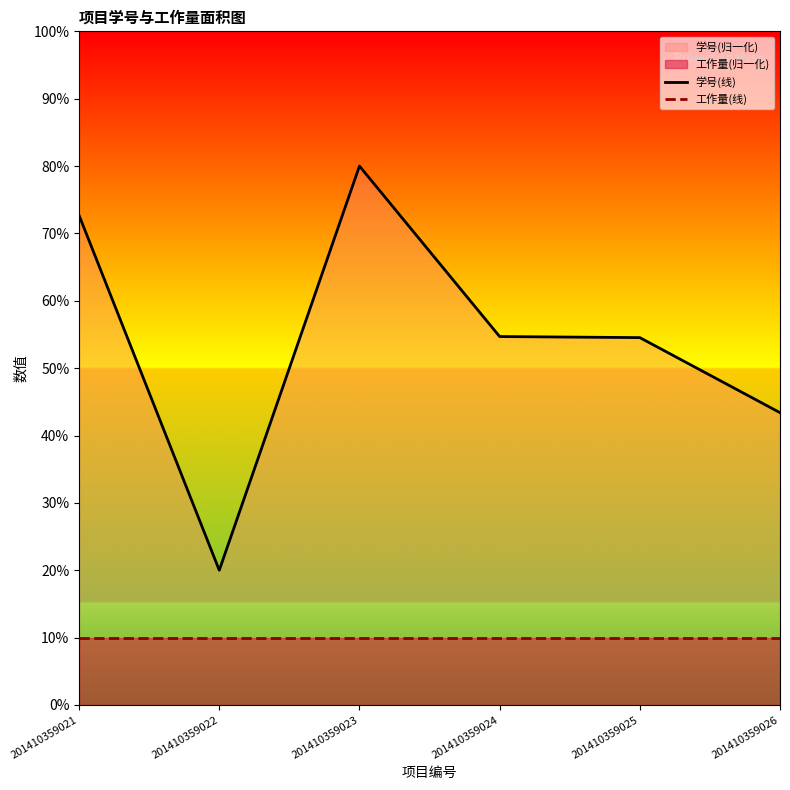

What is the highest value of the 学号(线) series?

80.0